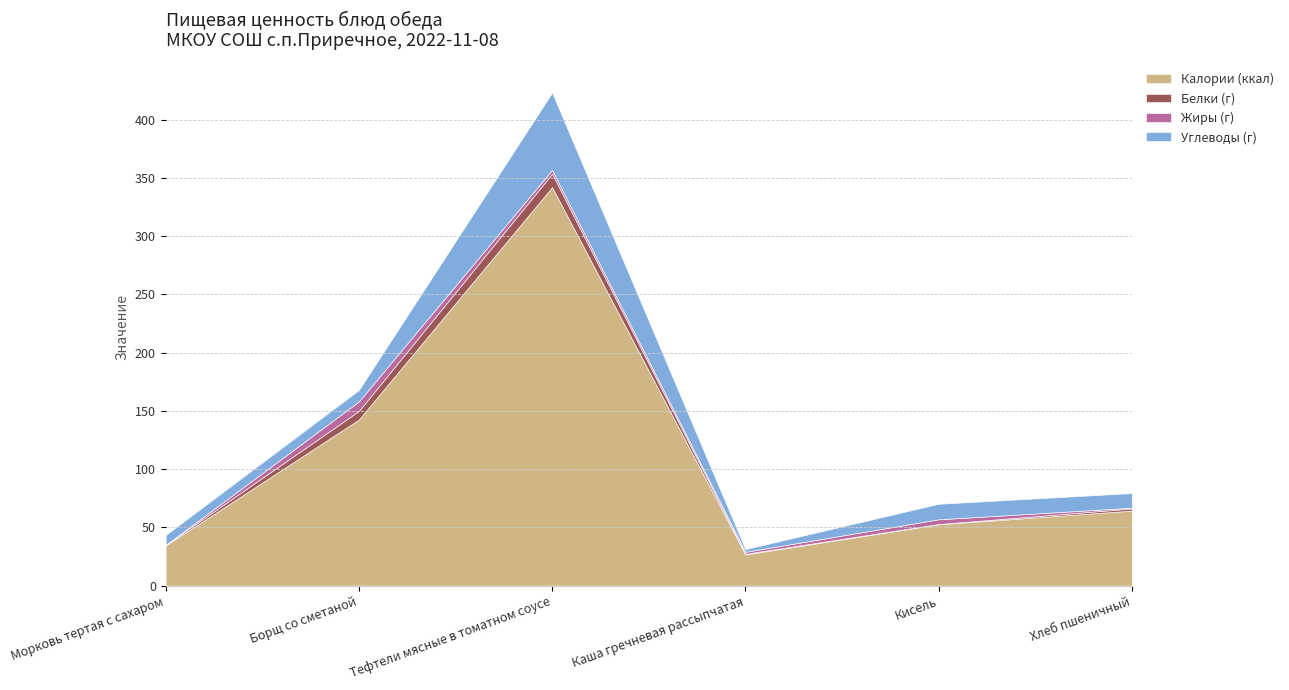

What is the difference between the highest and lowest values at Морковь тертая с сахаром?

34.3